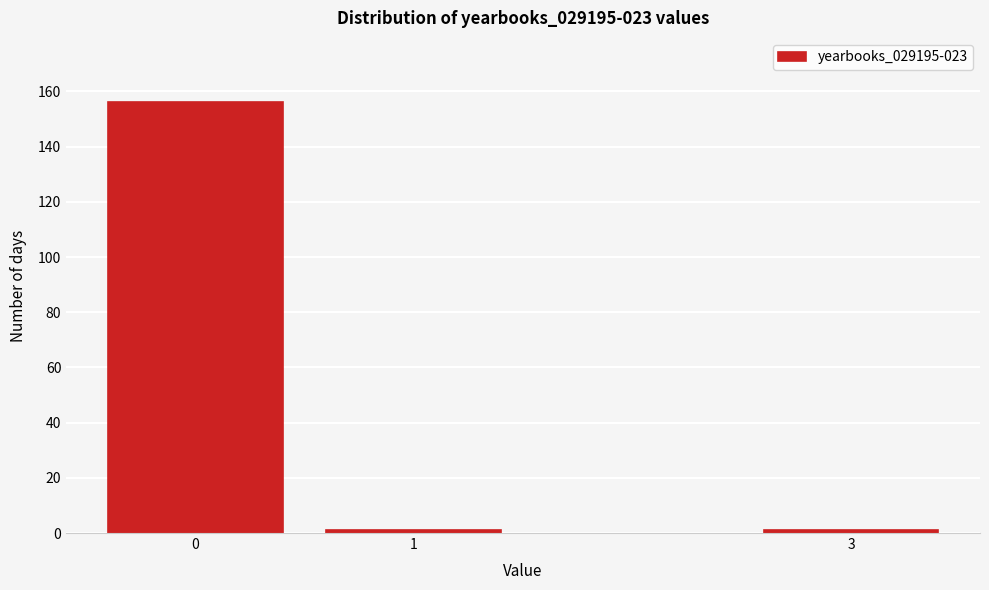

Reading right to left, list all the values displayed in this chart.

1	1	156